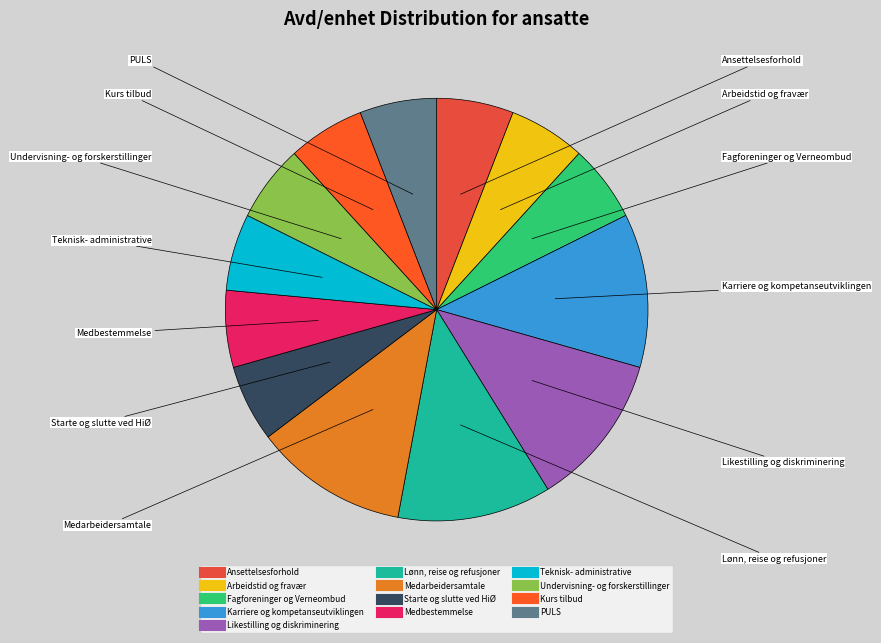

Does any single category account for the majority?

No